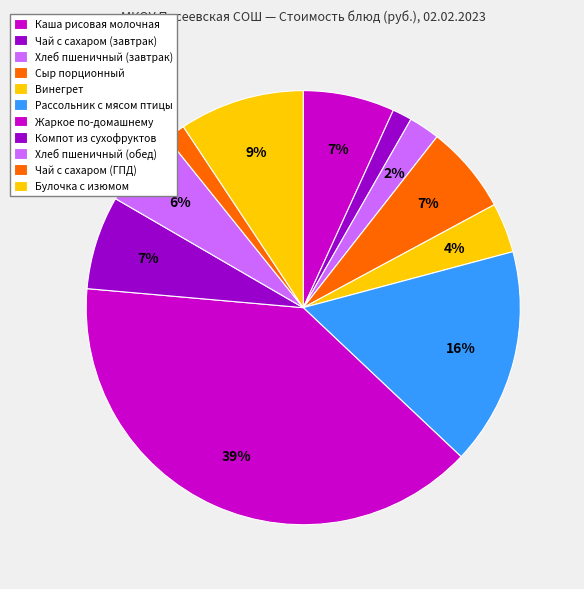

To the nearest percent, what is the difference between the largest and smallest slice percentages?

38%